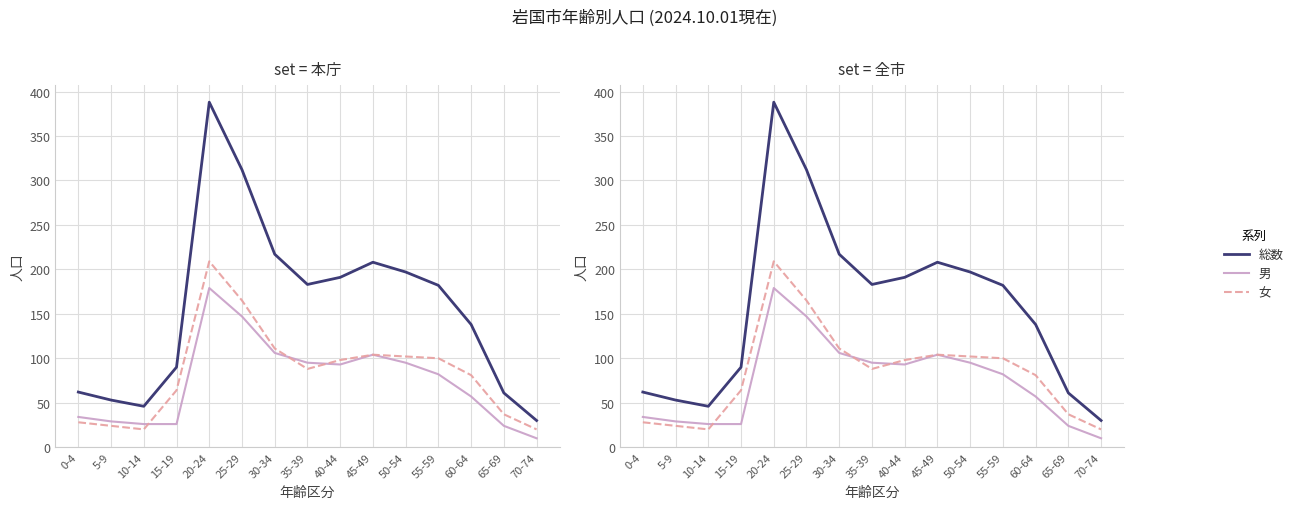

After their last crossing, which series has the higher values: 女 or 男?

女